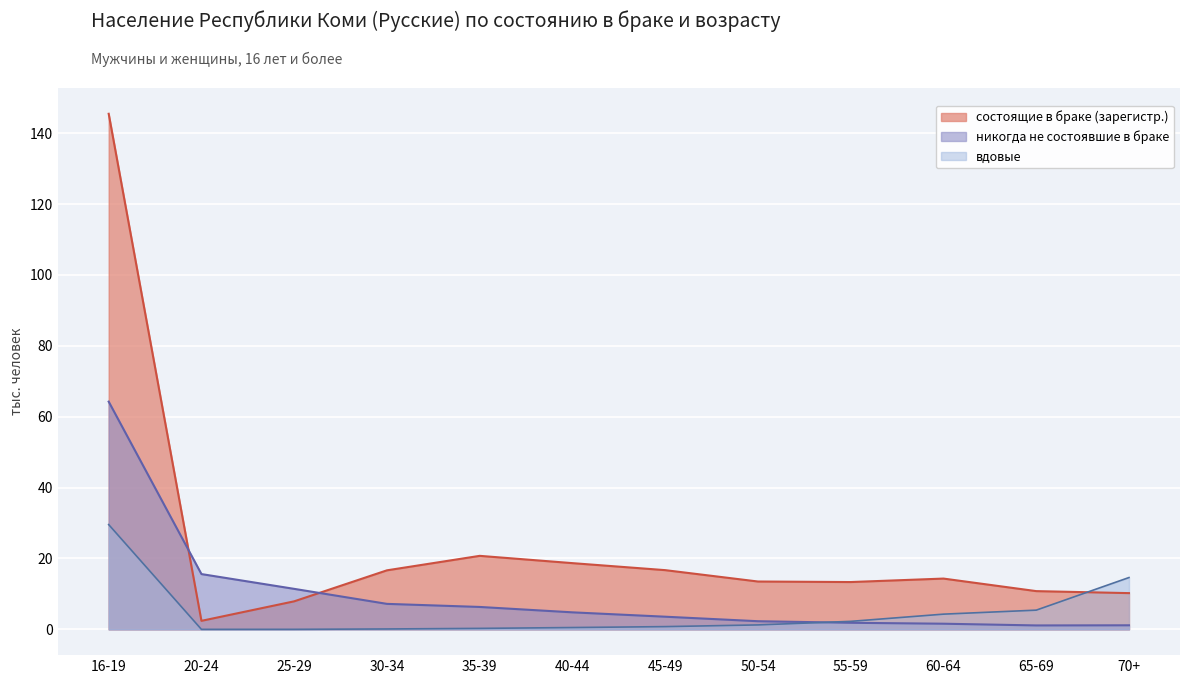

What is the difference between the second highest and minimum values in the вдовые series?

14.6